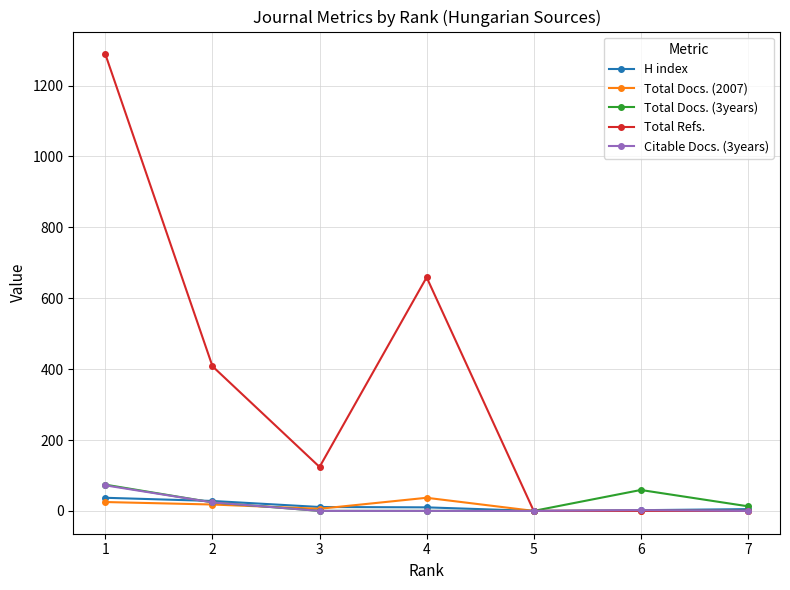

Which series has the largest total across all categories?

Total Refs.